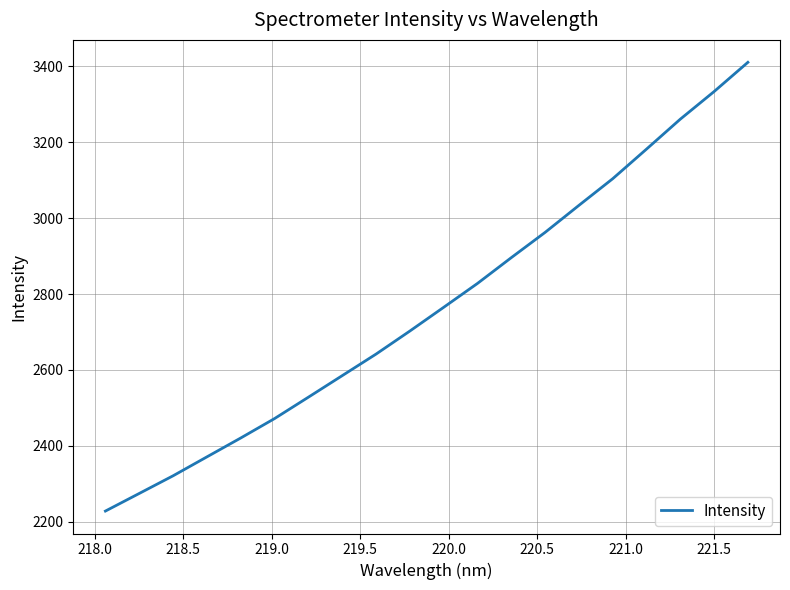

What is the maximum value shown in the chart?

3411.0